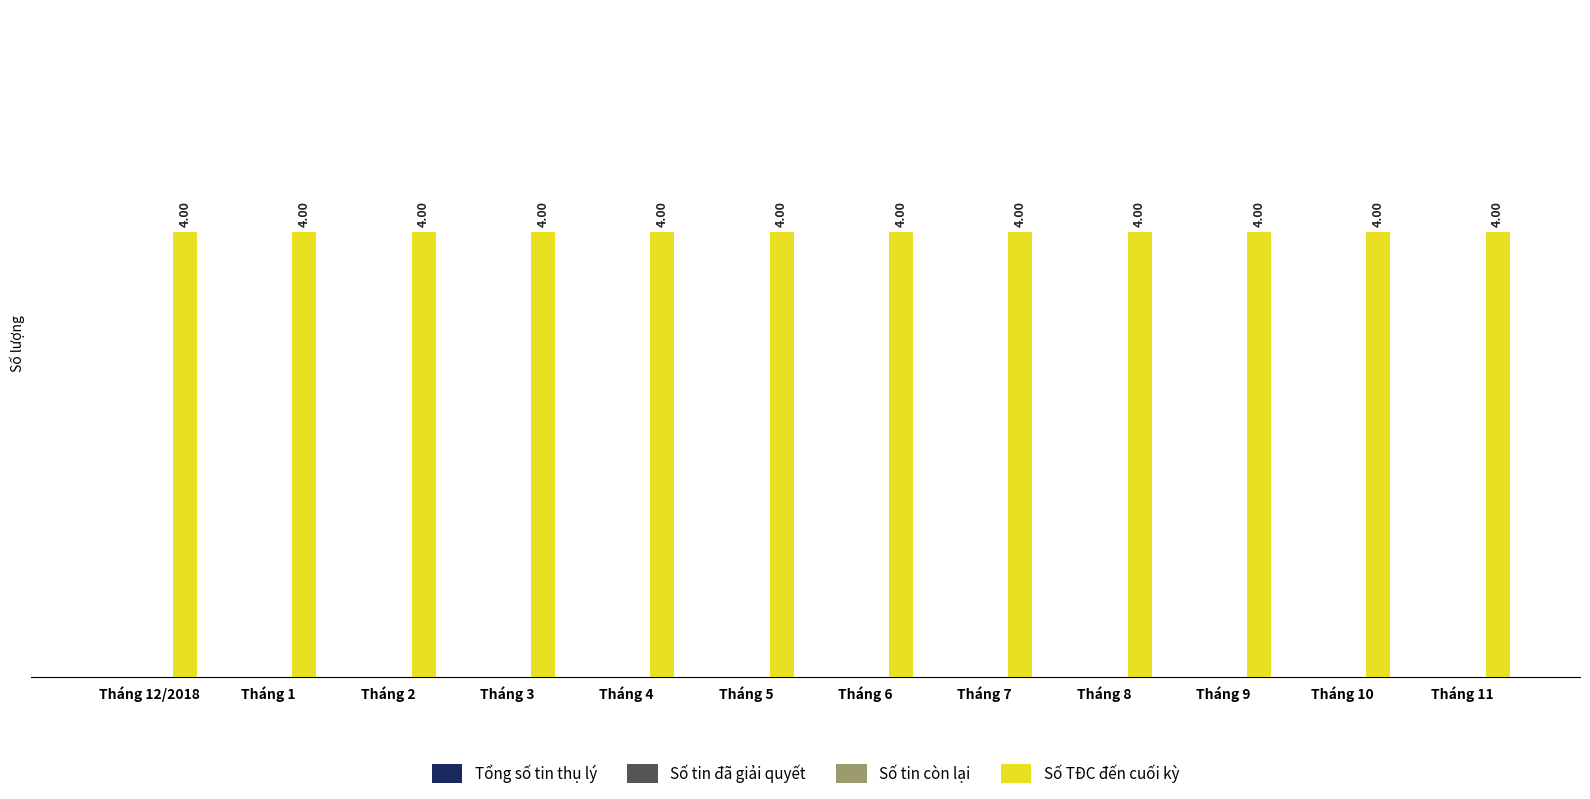

Which category has the lowest value in the Tổng số tin thụ lý series?

Tháng 12/2018